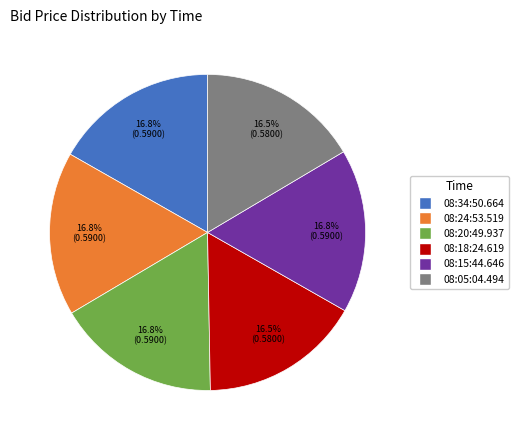

To the nearest percent, what is the average slice percentage?

17%